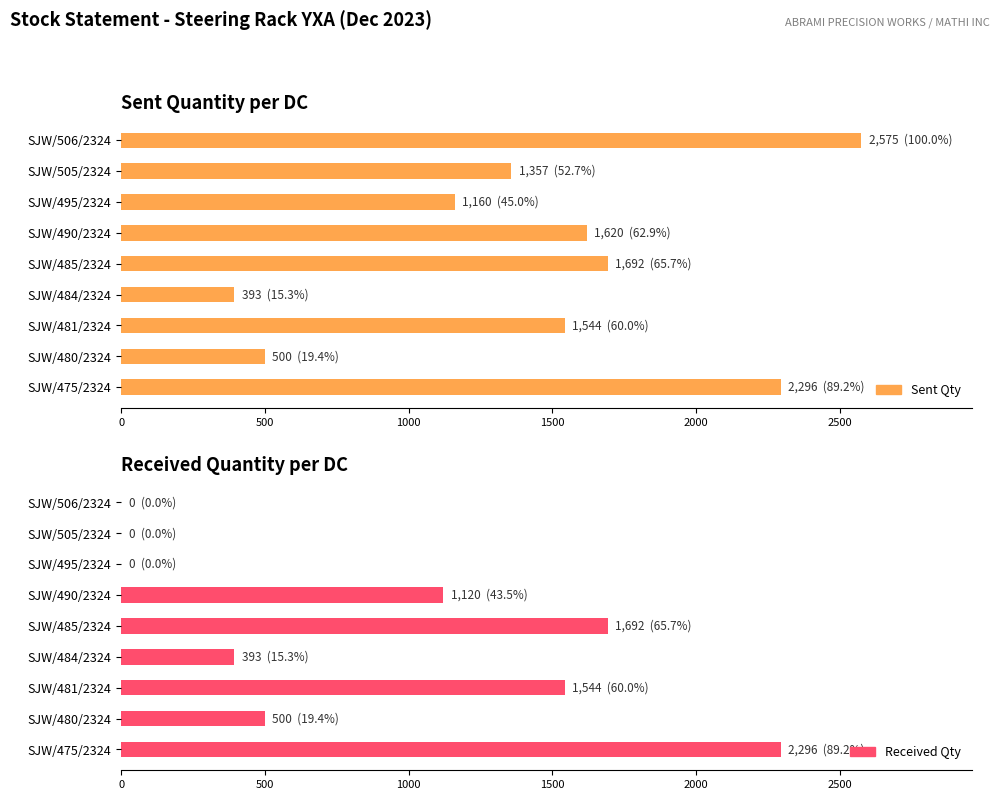

Count the number of categories in the chart.

9